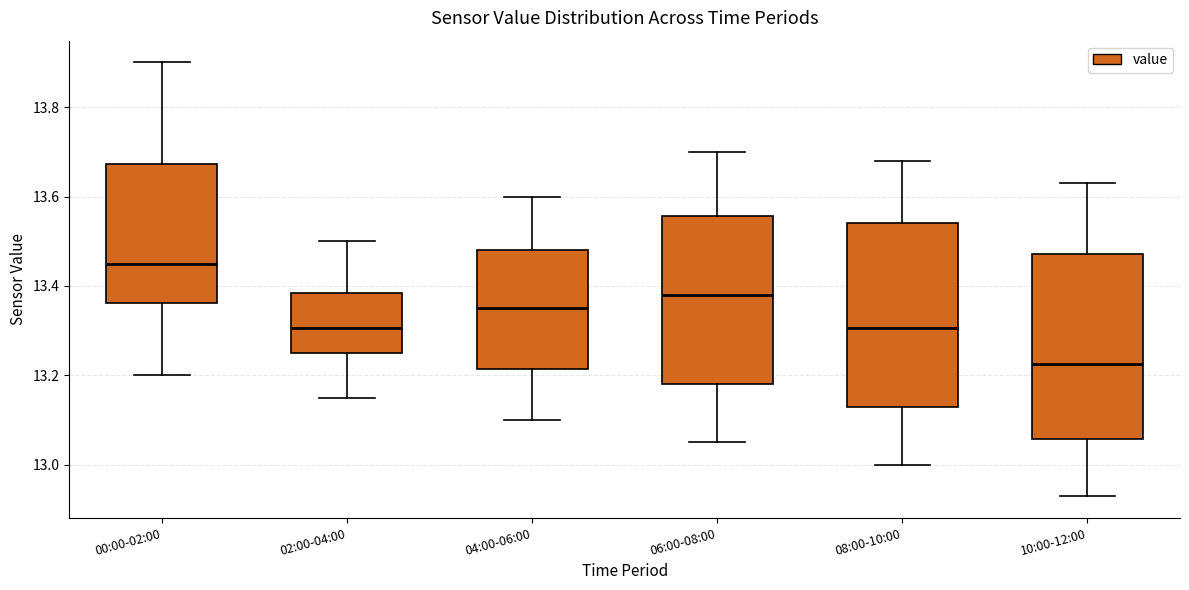

Which box's median line is the lowest?

10:00-12:00